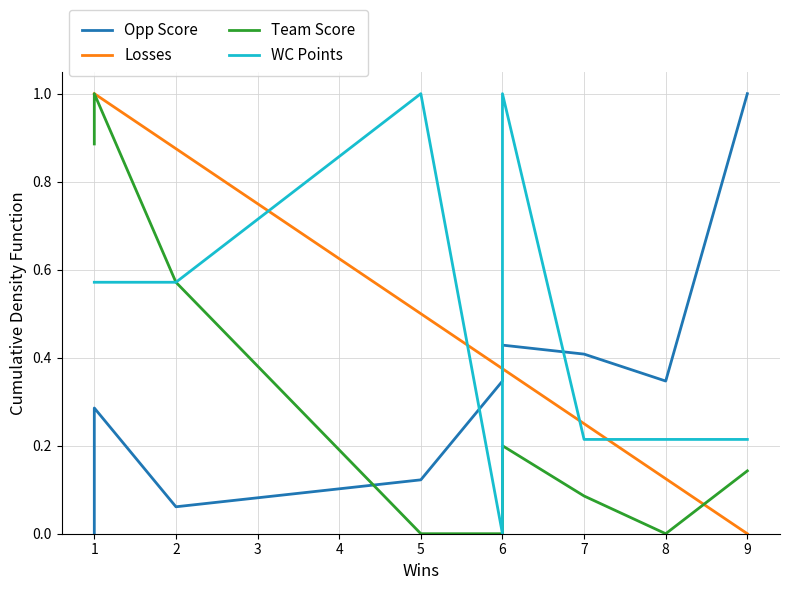

Which has a higher value, 7 or 1?

7